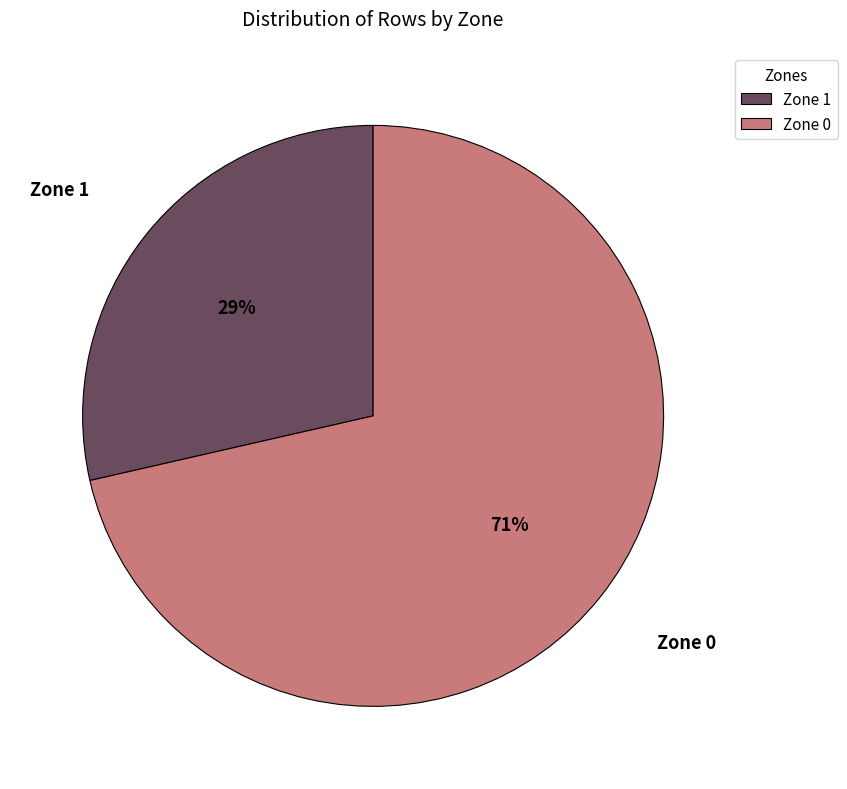

To the nearest percent, what is the combined percentage of Zone 0 and Zone 1?

100%